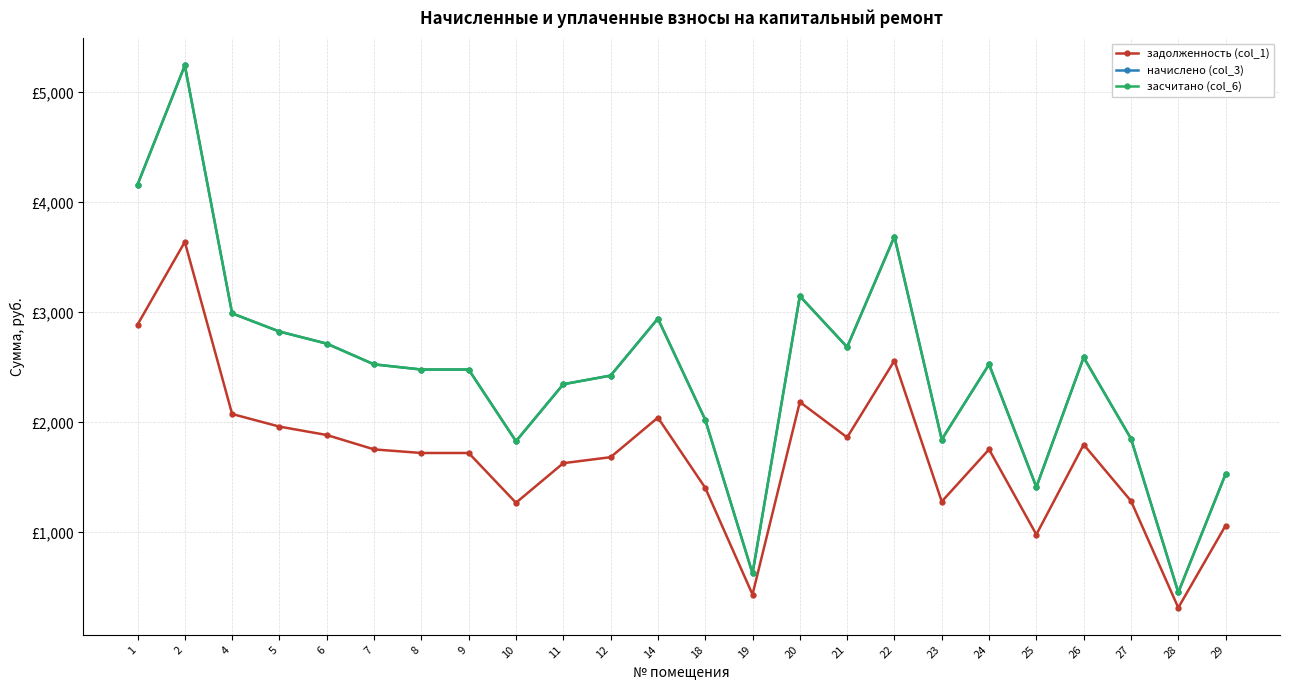

Does the chart have visible grid lines?

Yes